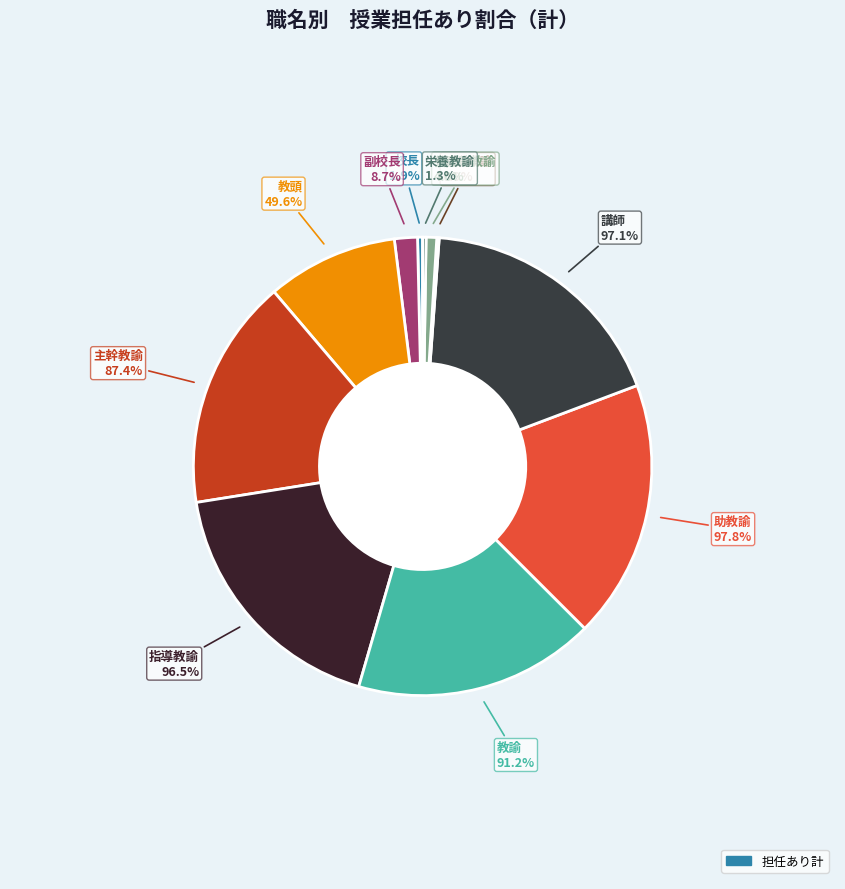

Is the sum of 指導教諭 and 講師 greater than half?

No